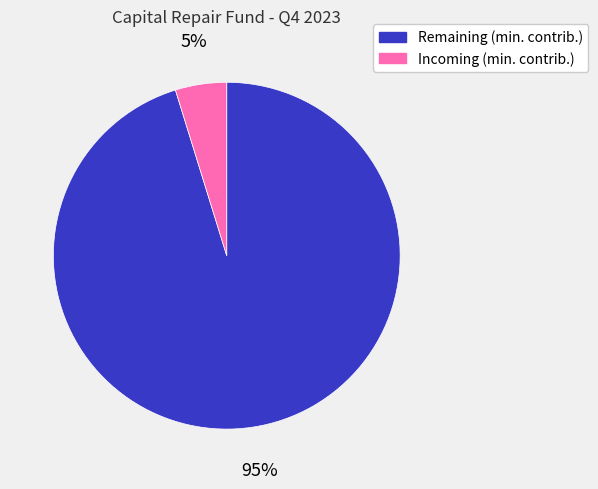

Combined, do Remaining (min. contrib.) and Incoming (min. contrib.) account for over 50%?

Yes